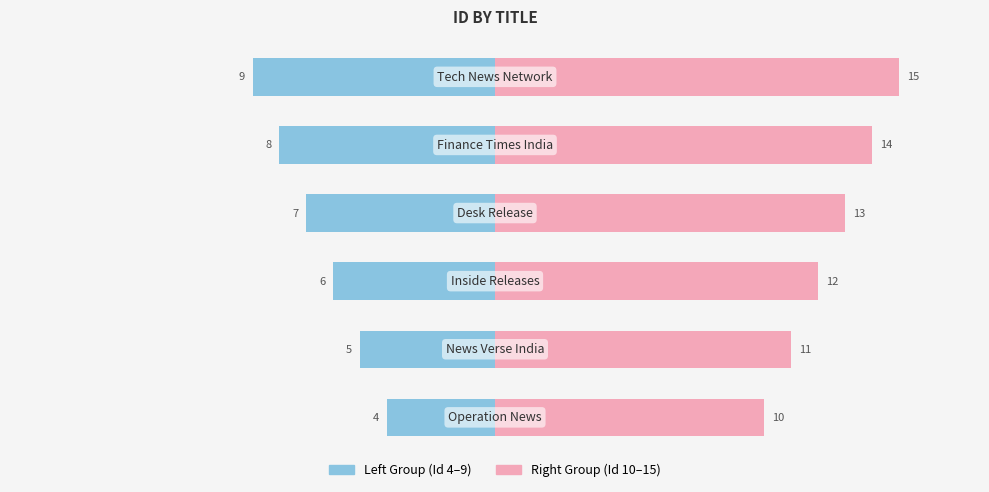

What is the value of the Left Group (Id 4–9) bar at the 4th from the left?

-7